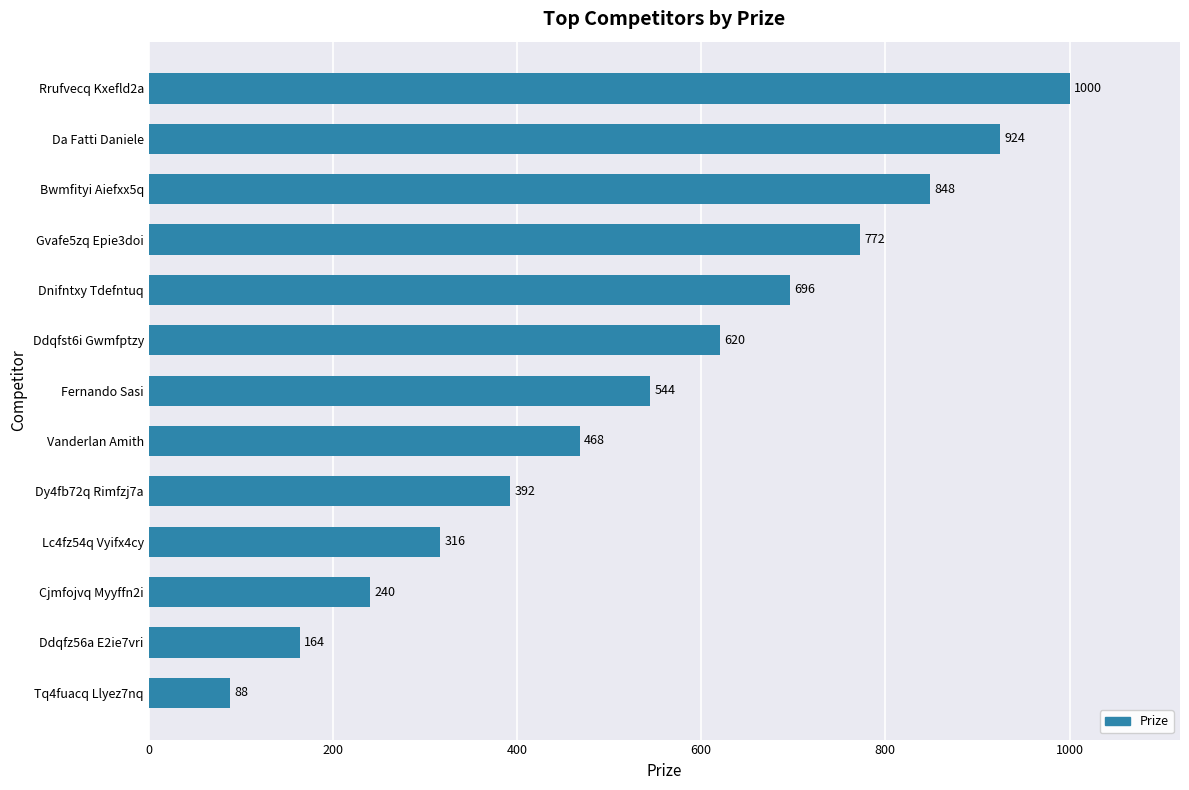

What is the difference between the values at Ddqfst6i Gwmfptzy and Dnifntxy Tdefntuq?

76